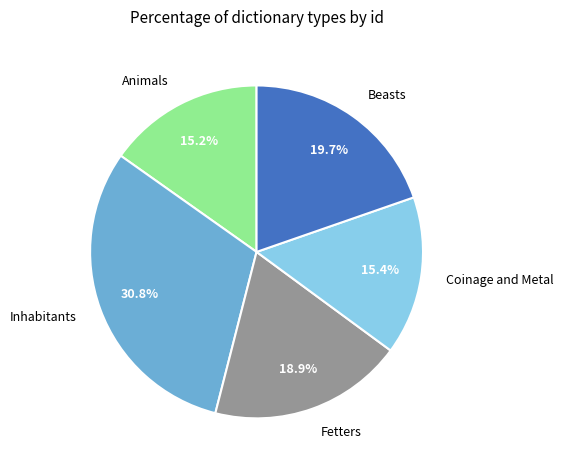

How many segments does this pie chart have?

5